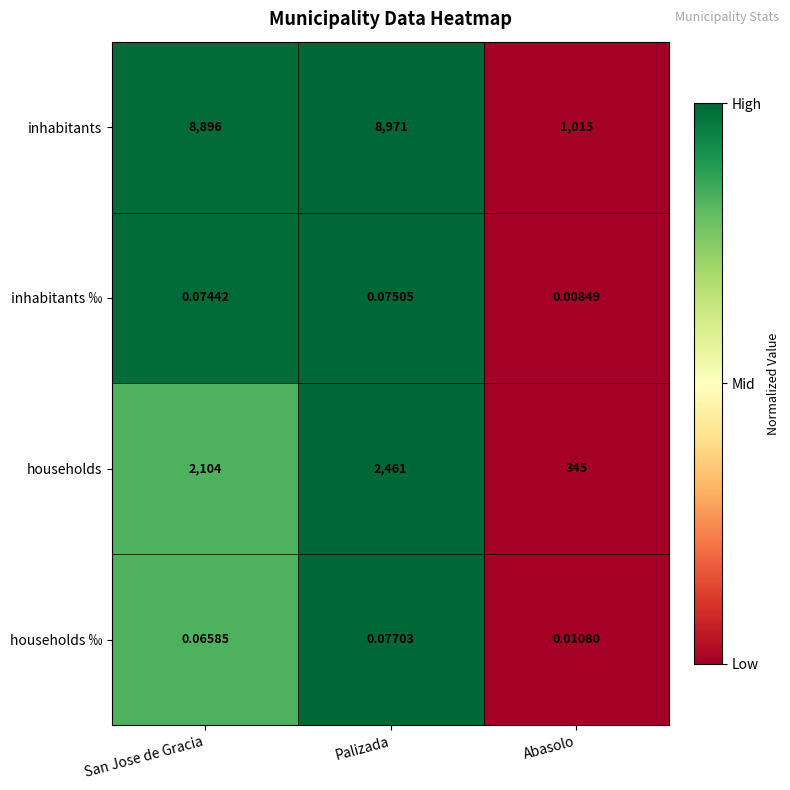

At San Jose de Gracia, list the series in order from smallest to largest.

households ‰, inhabitants ‰, households, inhabitants